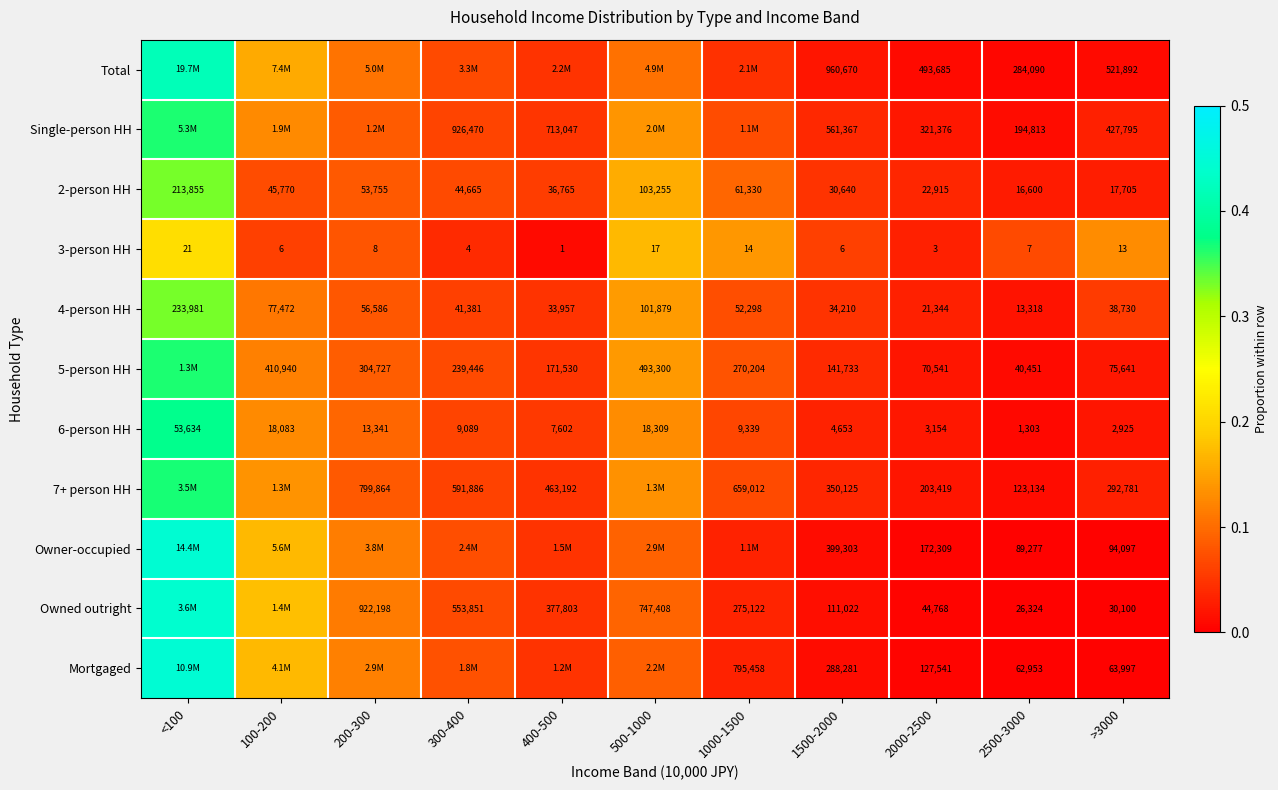

Count the number of categories in the chart.

11